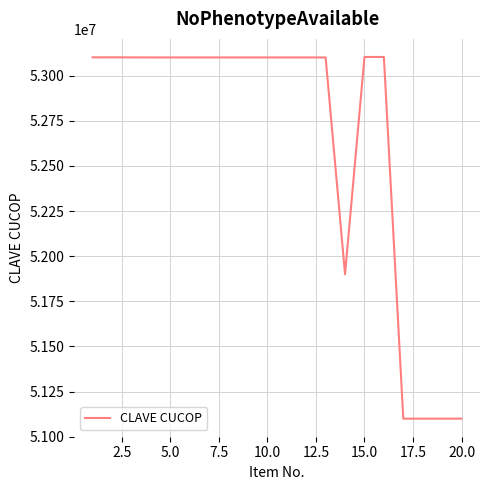

What is the average value?

52641224